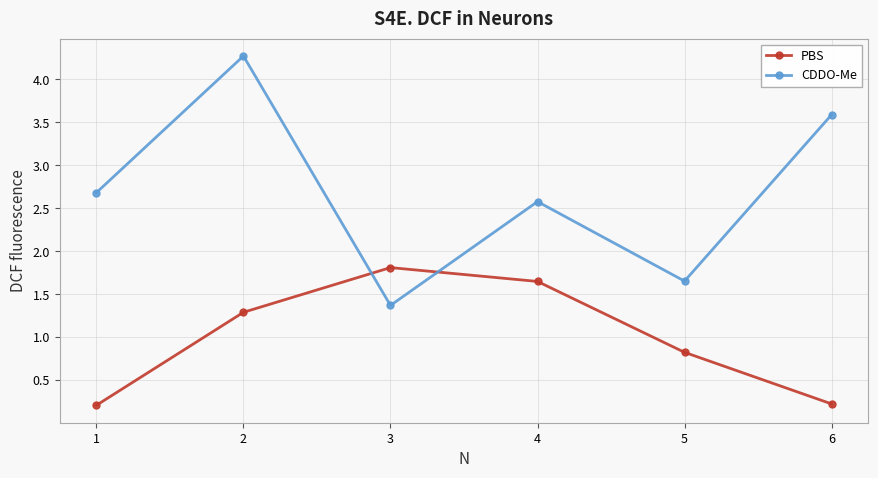

Between which two adjacent categories do PBS and CDDO-Me first intersect?

2 and 3